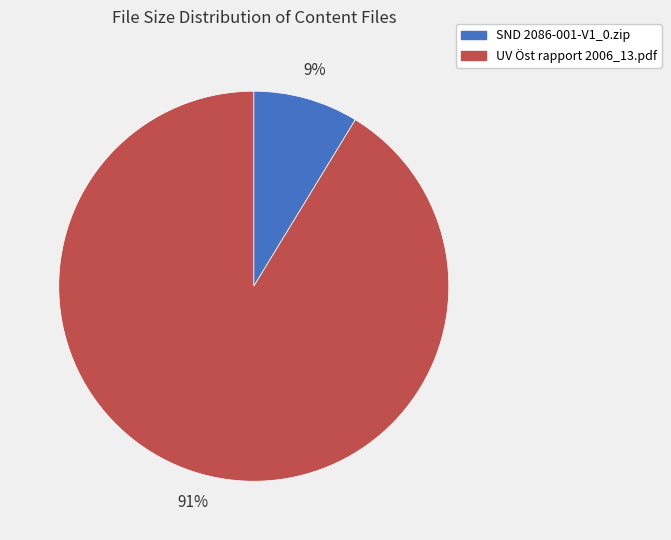

Which category has the biggest portion of the pie?

UV Öst rapport 2006_13.pdf